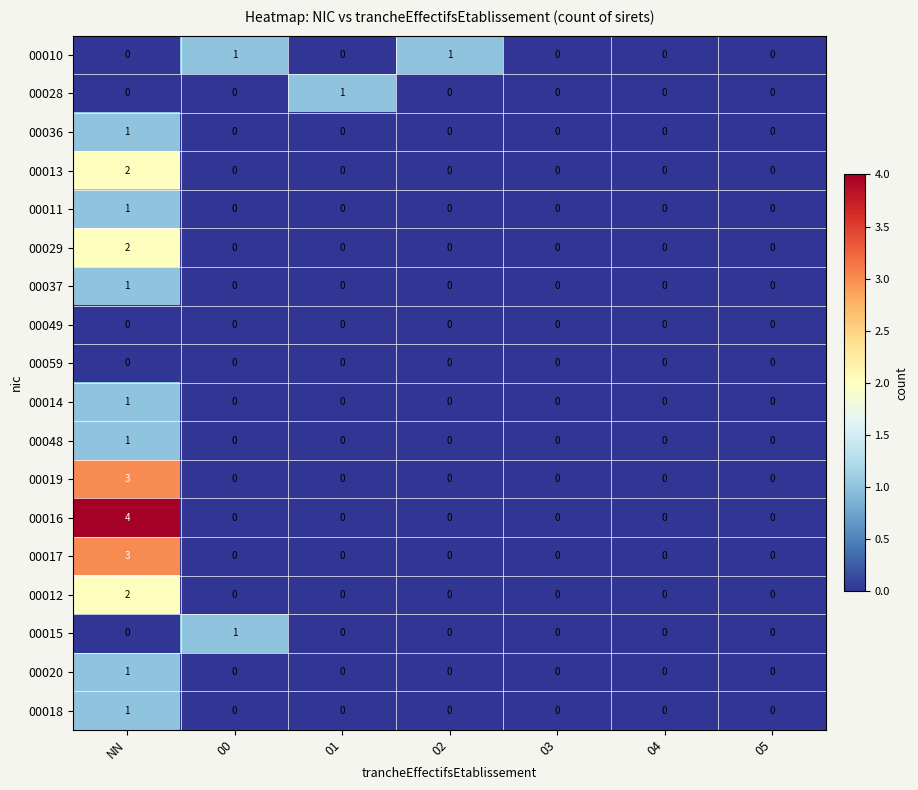

Which series has the widest spread of values?

00016